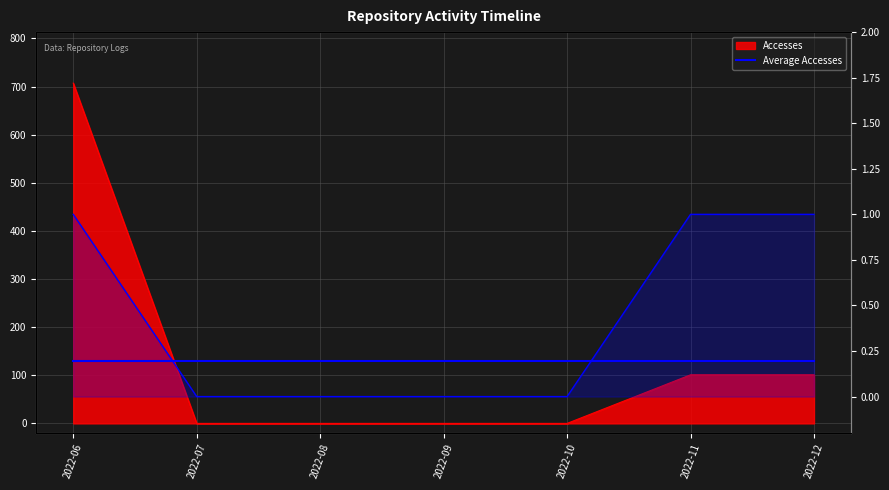

True or false: Average Accesses has more than 1 interior local peaks.

False